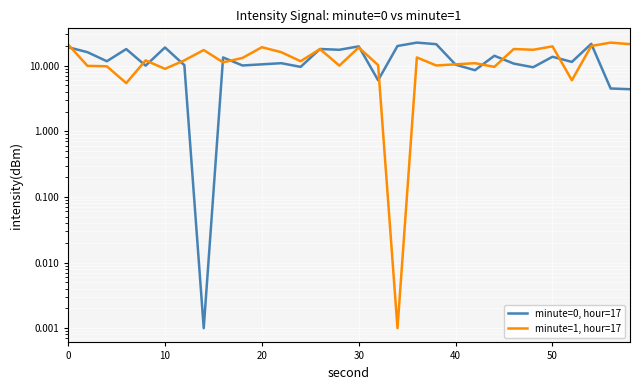

Is it true that minute=0, hour=17 equals 14.2 at 22?

True